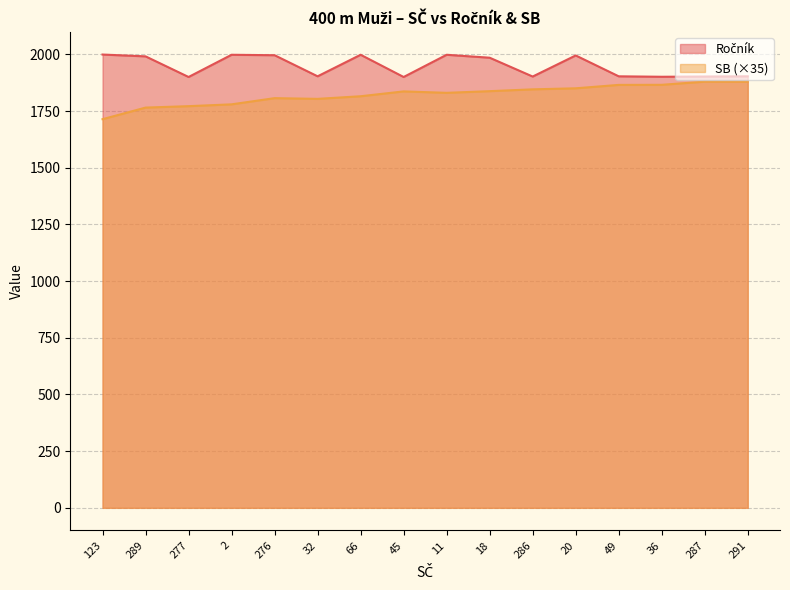

Between 45 and 291, which series saw the biggest shift?

SB (×35)